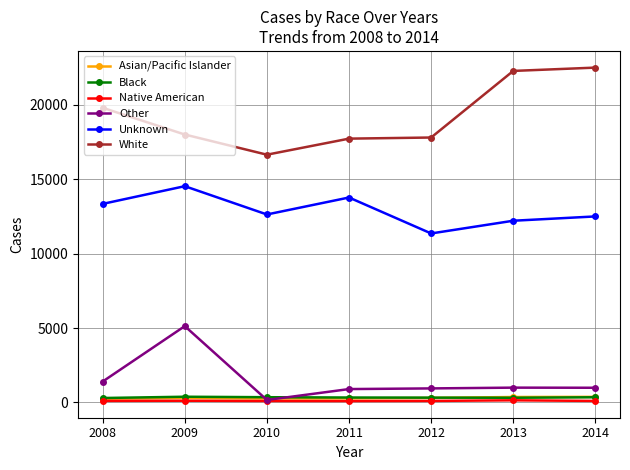

How many data points does each series have?

7